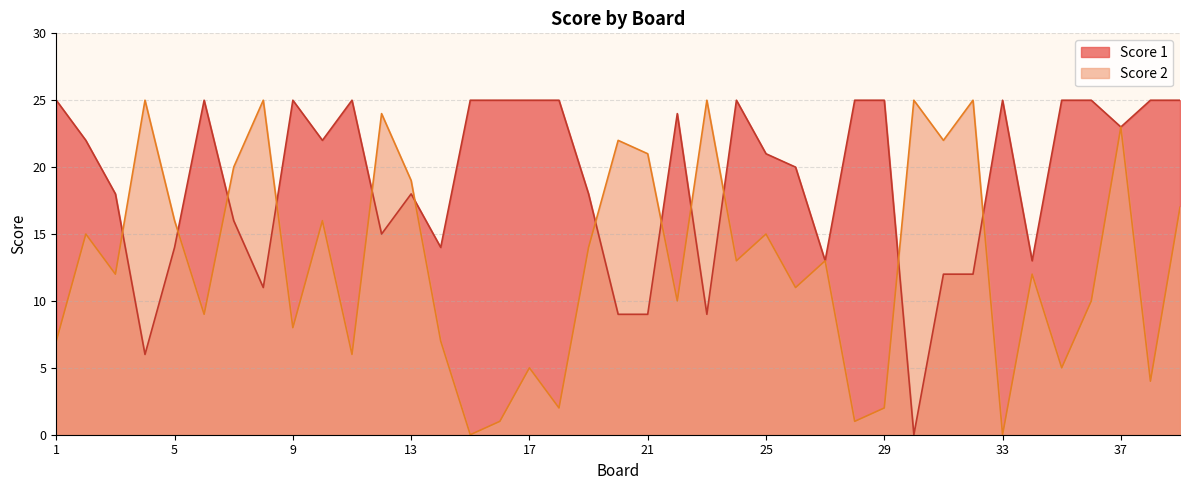

What is the value of the Score 1 point at the 37th from the left?

23